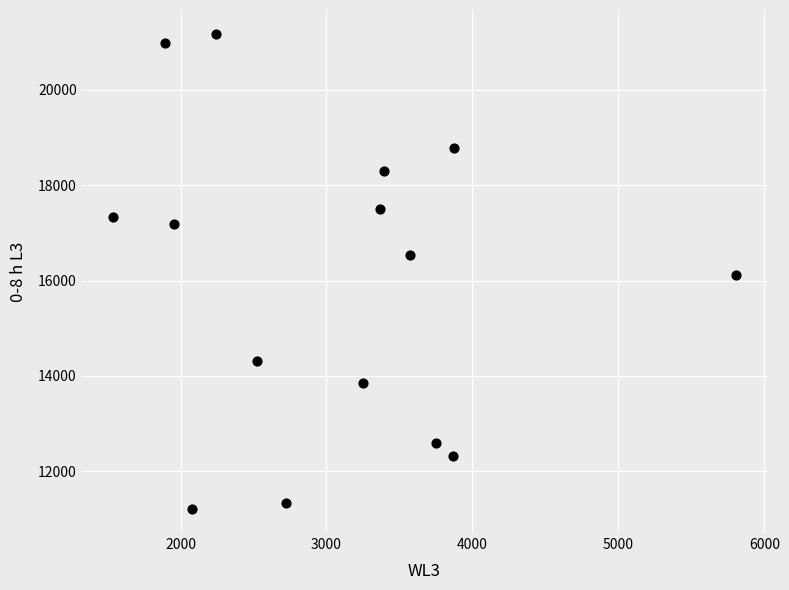

What is the range of Y values (max minus min)?

9968